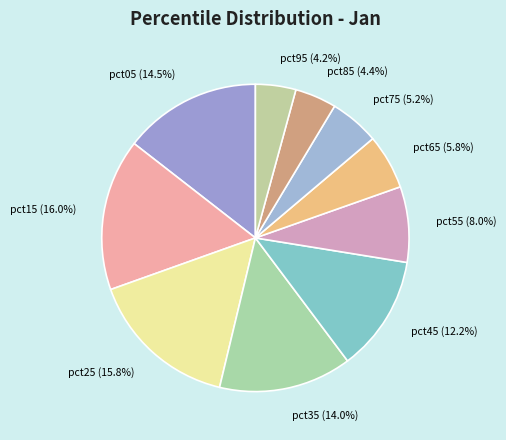

True or false: pct65 accounts for 1% of the total.

False